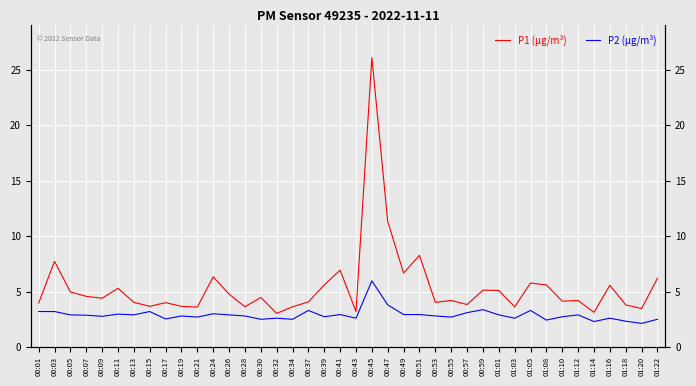

What is the maximum value for P2 (µg/m³)?

6.0